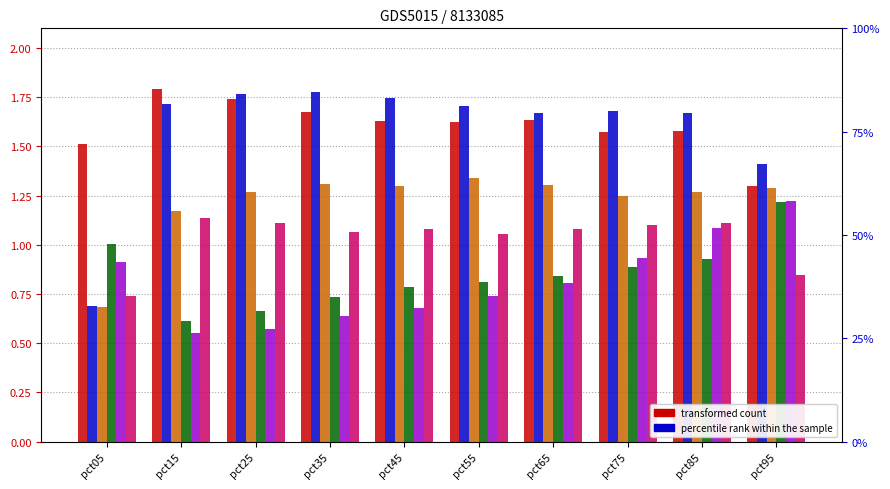

How many distinct data groups are displayed?

6